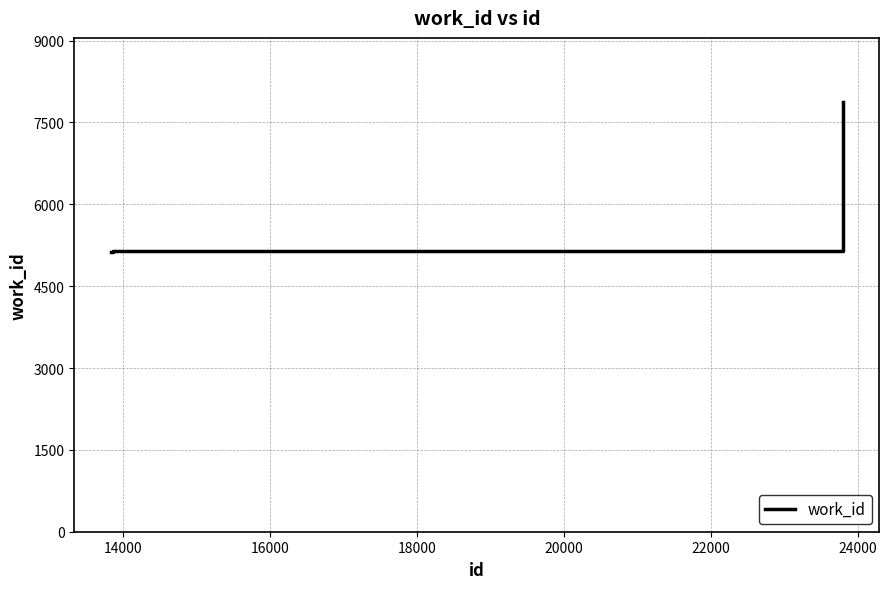

What is the minimum value shown in the chart?

5129